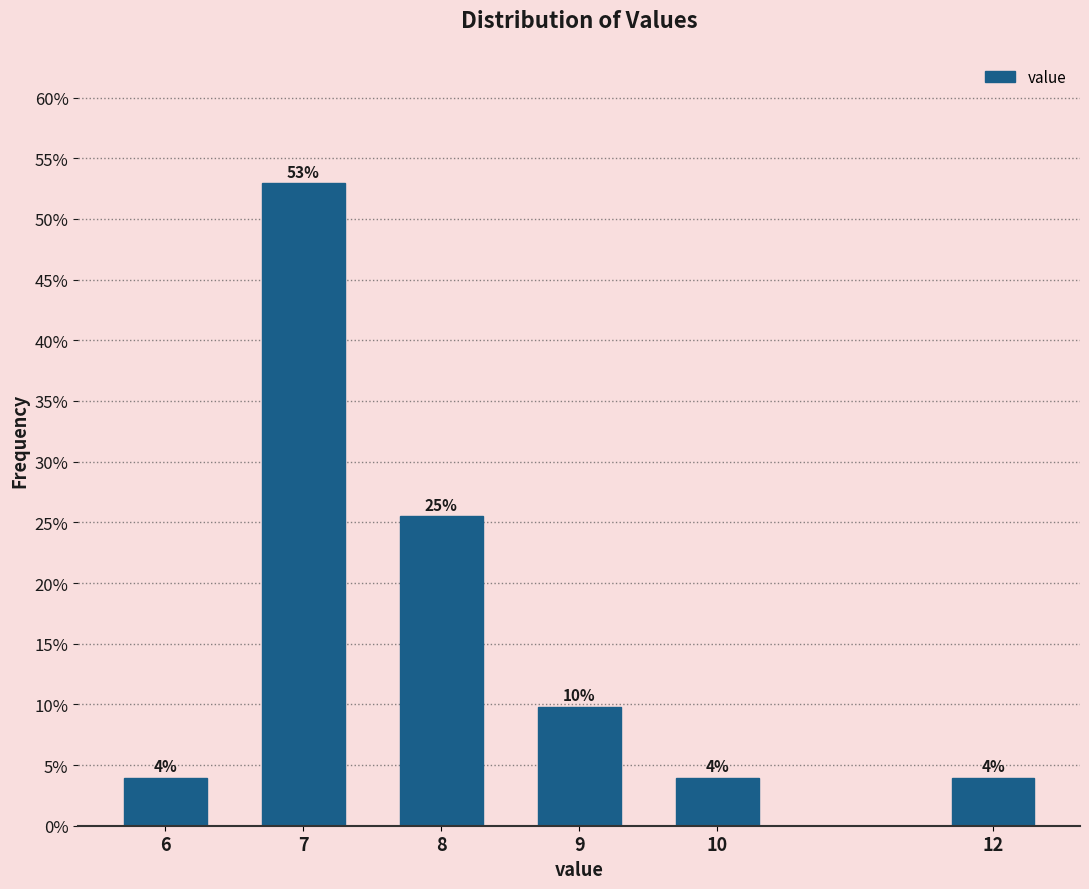

Does the chart contain any negative values?

No